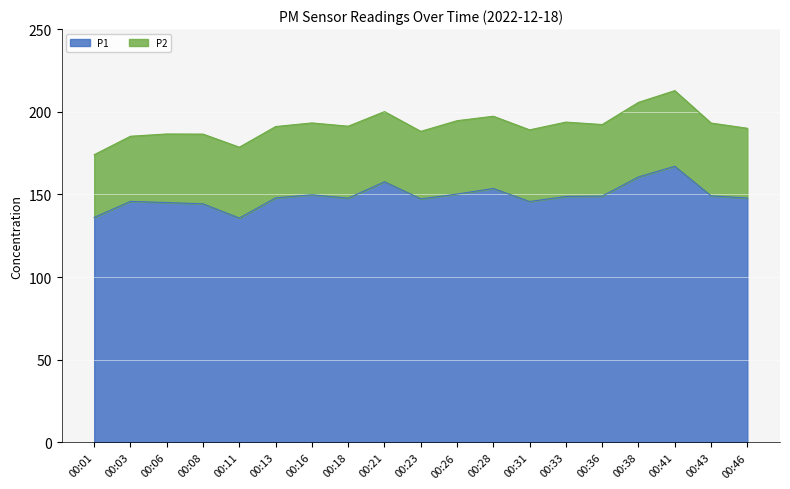

Where is the first local minimum?

00:11